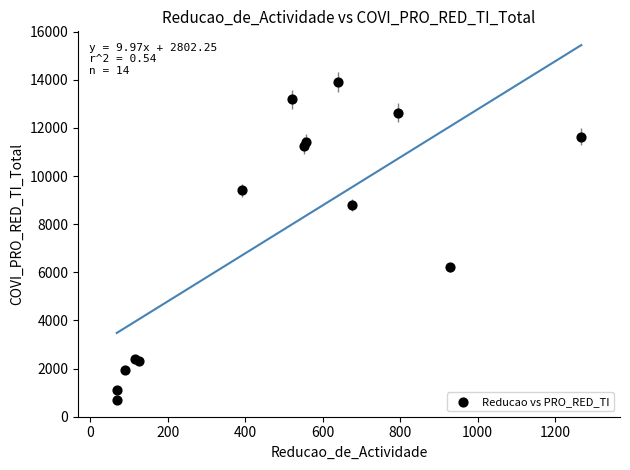

What Y value in the scatter plot is closest to 7304?

6215